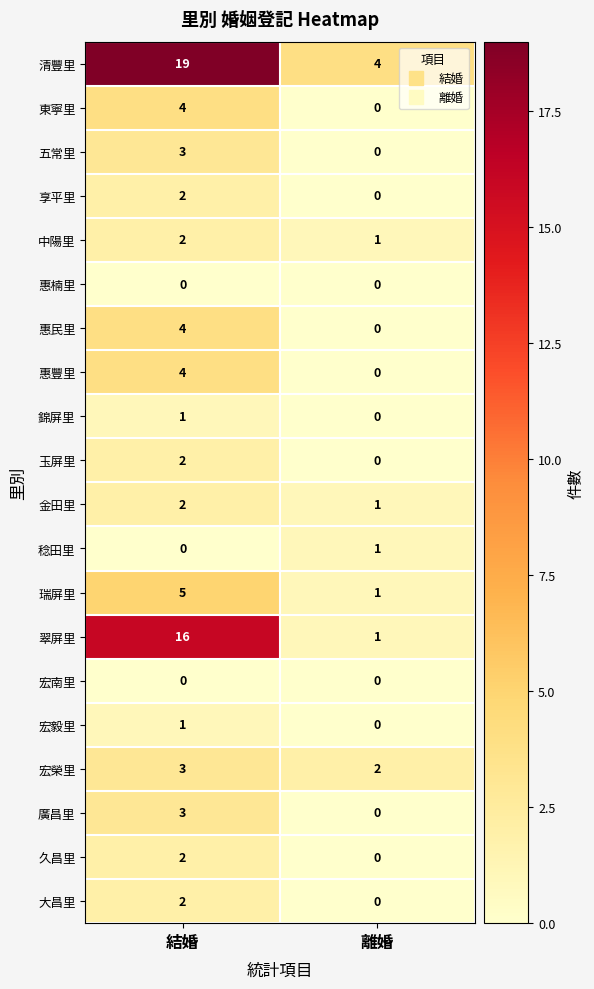

At which category is the sum across all series the highest?

結婚